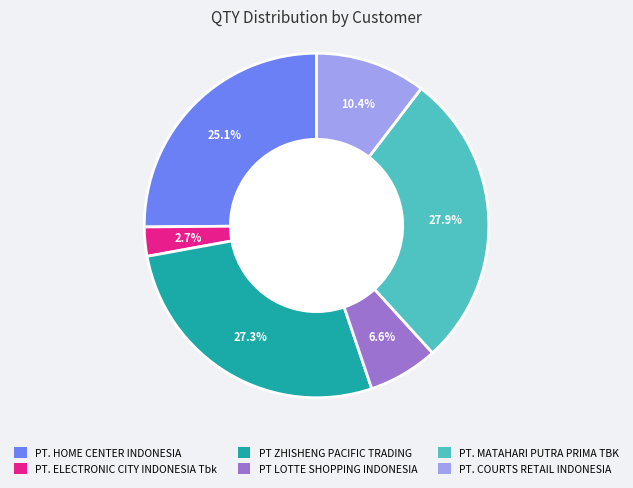

Rank the categories by value from lowest to highest.

PT. ELECTRONIC CITY INDONESIA Tbk, PT LOTTE SHOPPING INDONESIA, PT. COURTS RETAIL INDONESIA, PT. HOME CENTER INDONESIA, PT ZHISHENG PACIFIC TRADING, PT. MATAHARI PUTRA PRIMA TBK